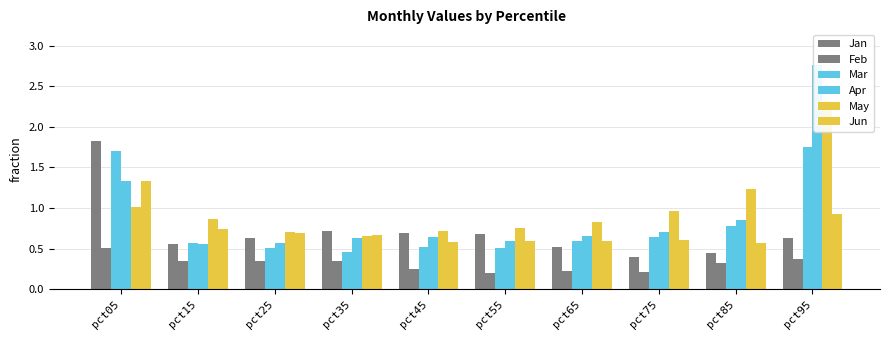

Which category has the highest value in the Feb series?

pct05